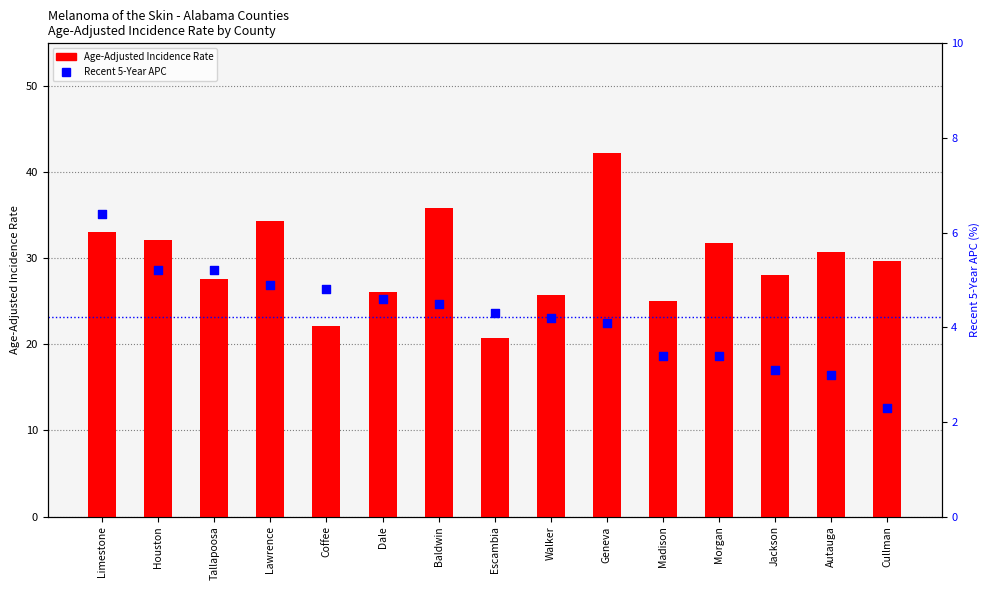

Is the value of Age-Adjusted Incidence Rate at Walker greater than the value of Recent 5-Year APC at Walker?

Yes